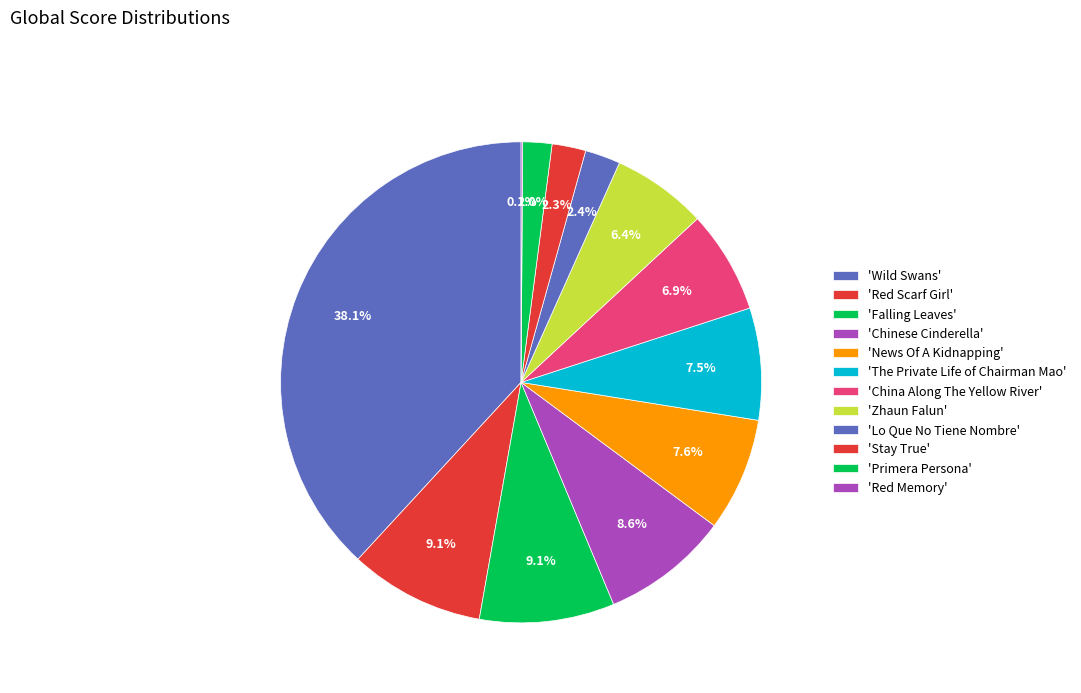

Which category has the biggest portion of the pie?

Wild Swans